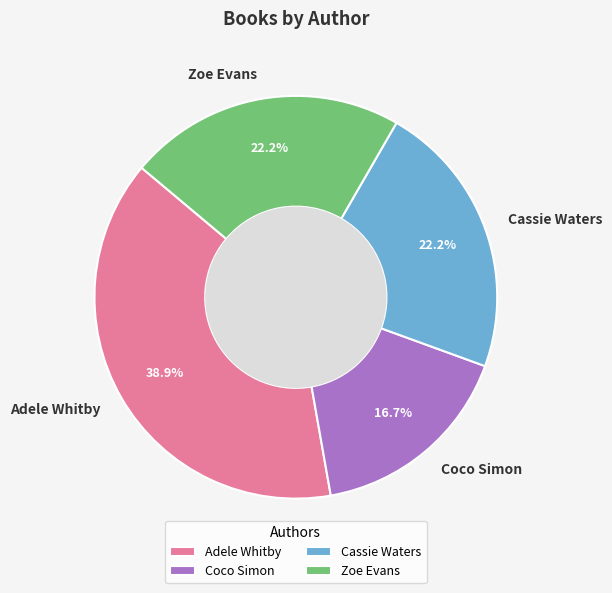

Is there any slice that represents more than half of the pie?

No